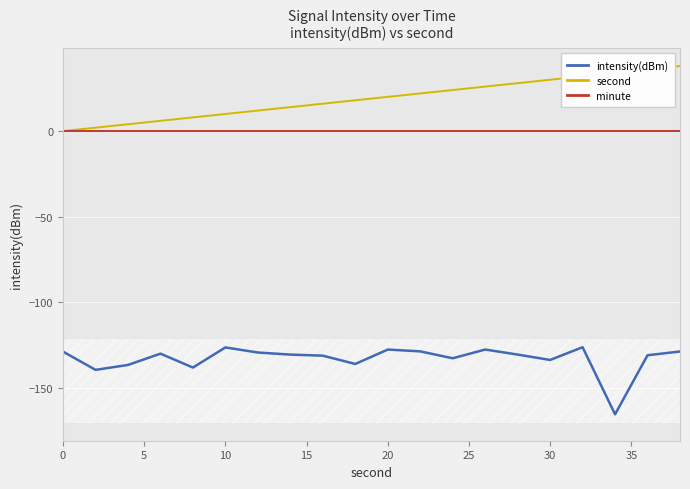

True or false: minute and intensity(dBm) cross at least once.

False